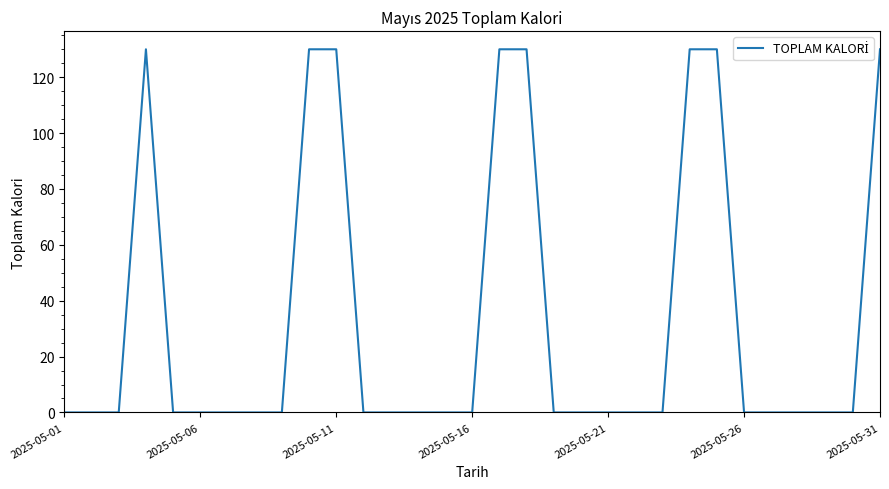

What is the greatest value displayed?

130